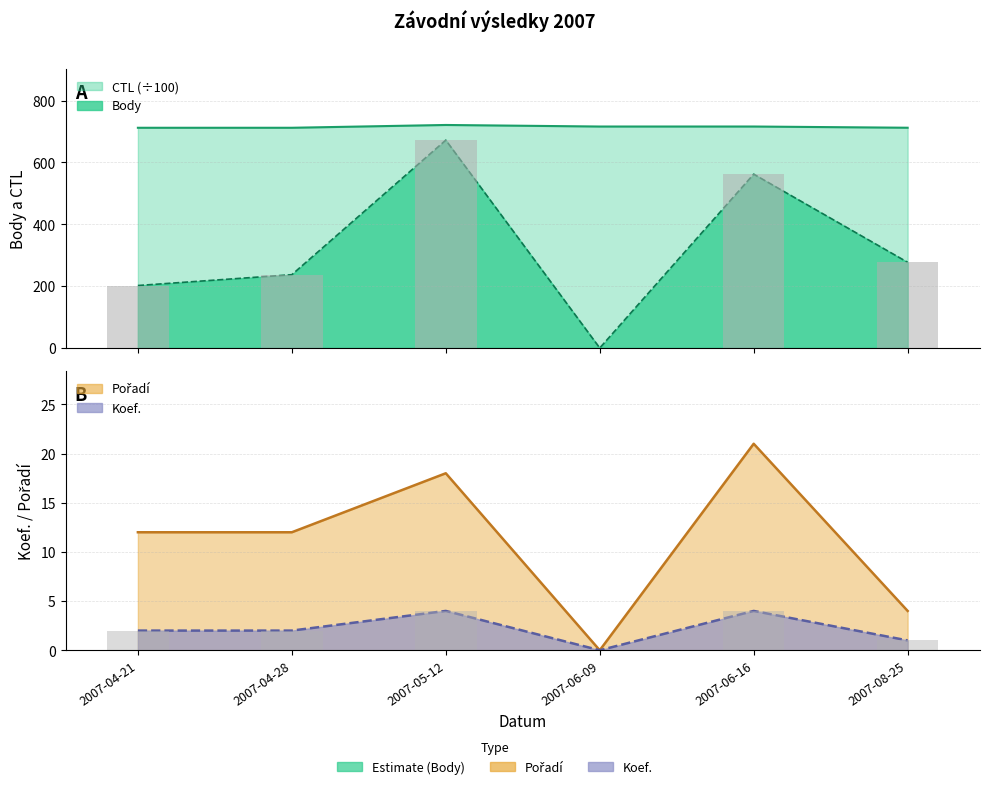

Is it true that Body equals 423.4 at 2007-06-09?

False